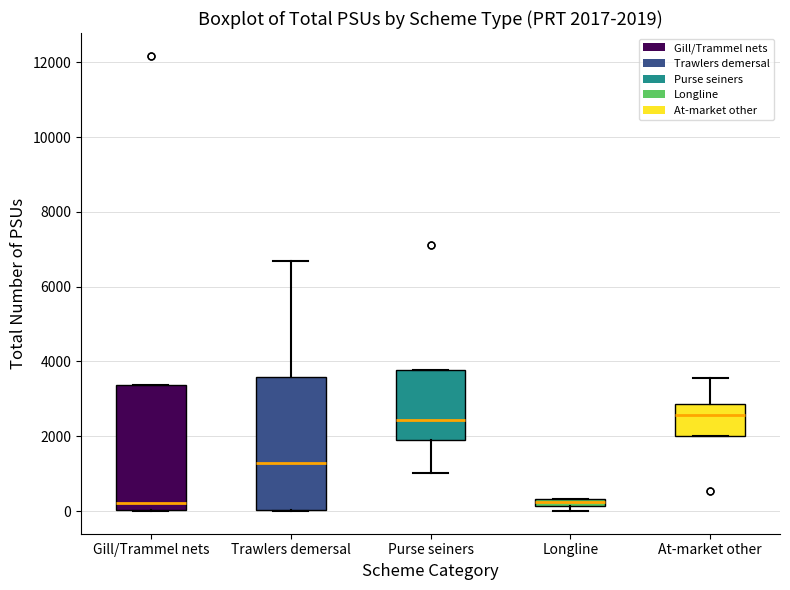

Which box is the tallest, from its lower edge to its upper edge?

Trawlers demersal